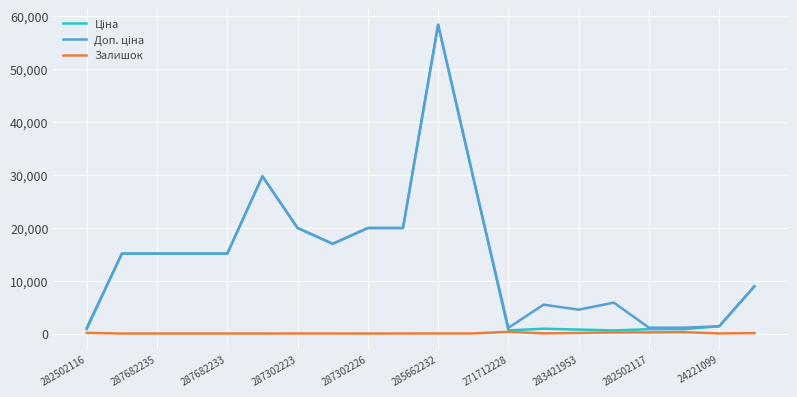

What is the maximum value shown in the chart?

58426.5